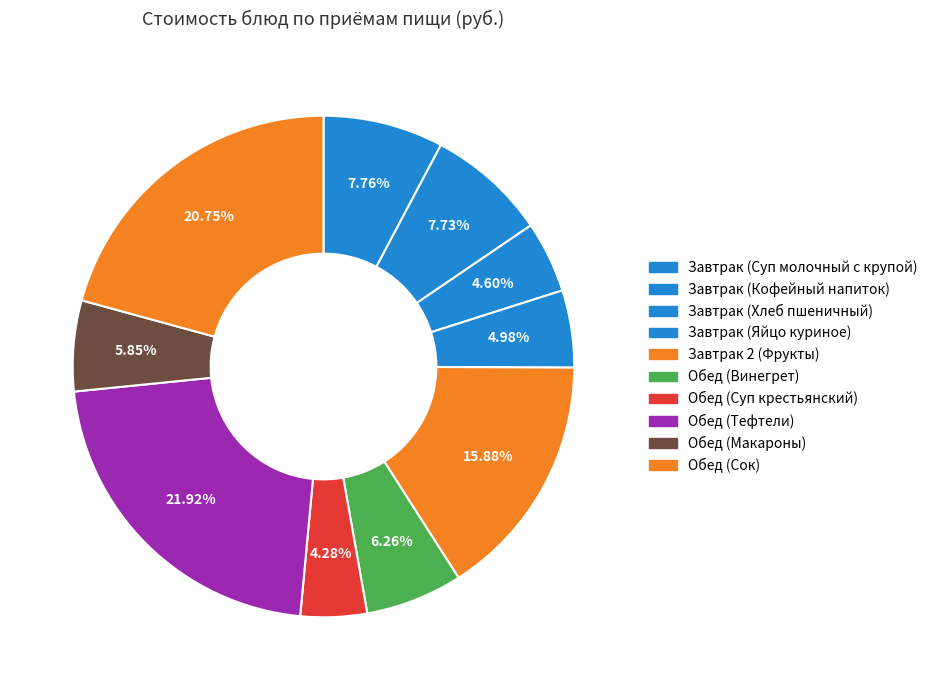

How many slices are in this pie chart?

10